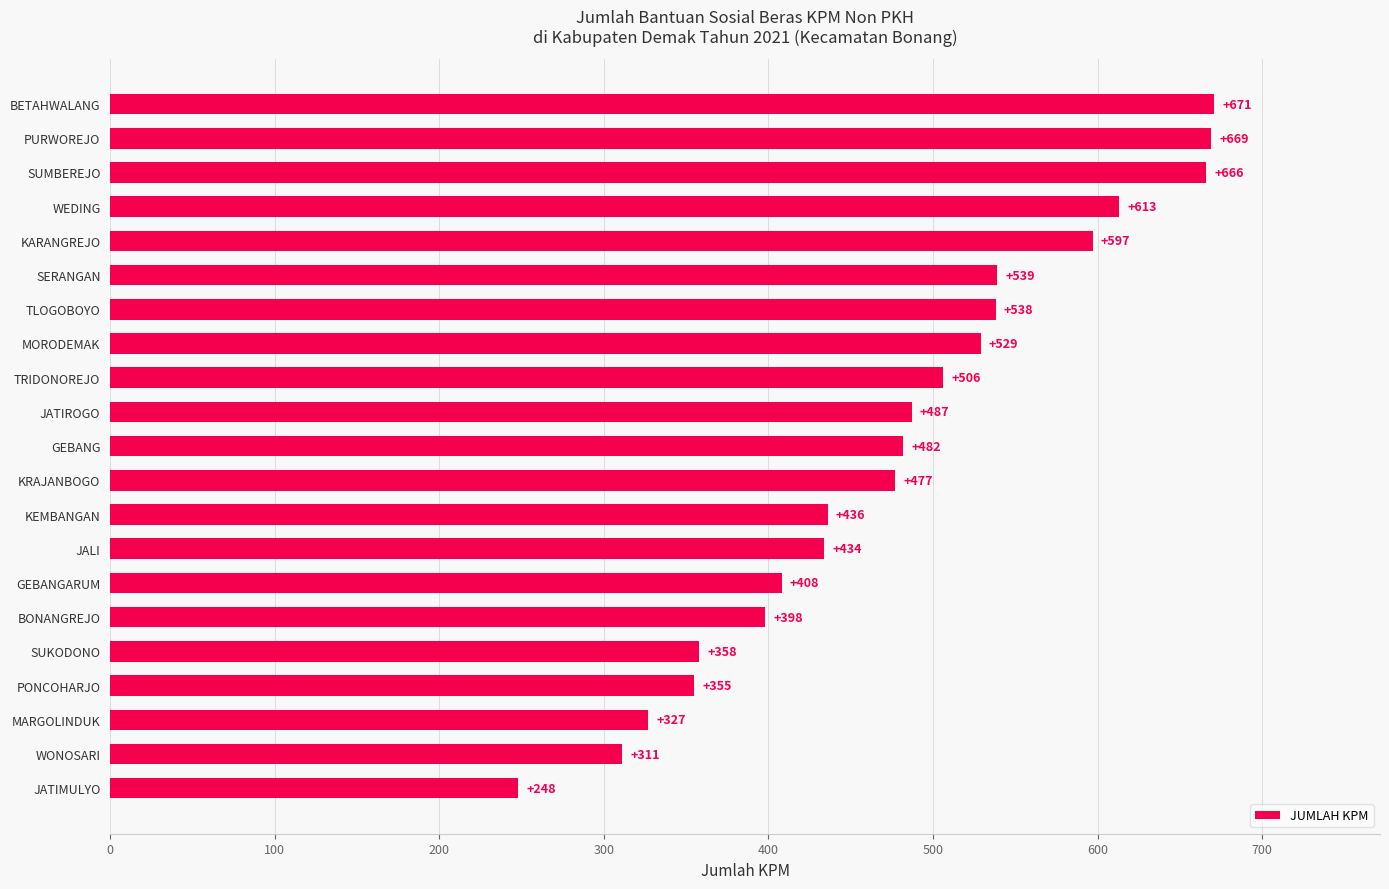

Reading bottom to top, list all the values displayed in this chart.

JATIMULYO=248	WONOSARI=311	MARGOLINDUK=327	PONCOHARJO=355	SUKODONO=358	BONANGREJO=398	GEBANGARUM=408	JALI=434	KEMBANGAN=436	KRAJANBOGO=477	GEBANG=482	JATIROGO=487	TRIDONOREJO=506	MORODEMAK=529	TLOGOBOYO=538	SERANGAN=539	KARANGREJO=597	WEDING=613	SUMBEREJO=666	PURWOREJO=669	BETAHWALANG=671